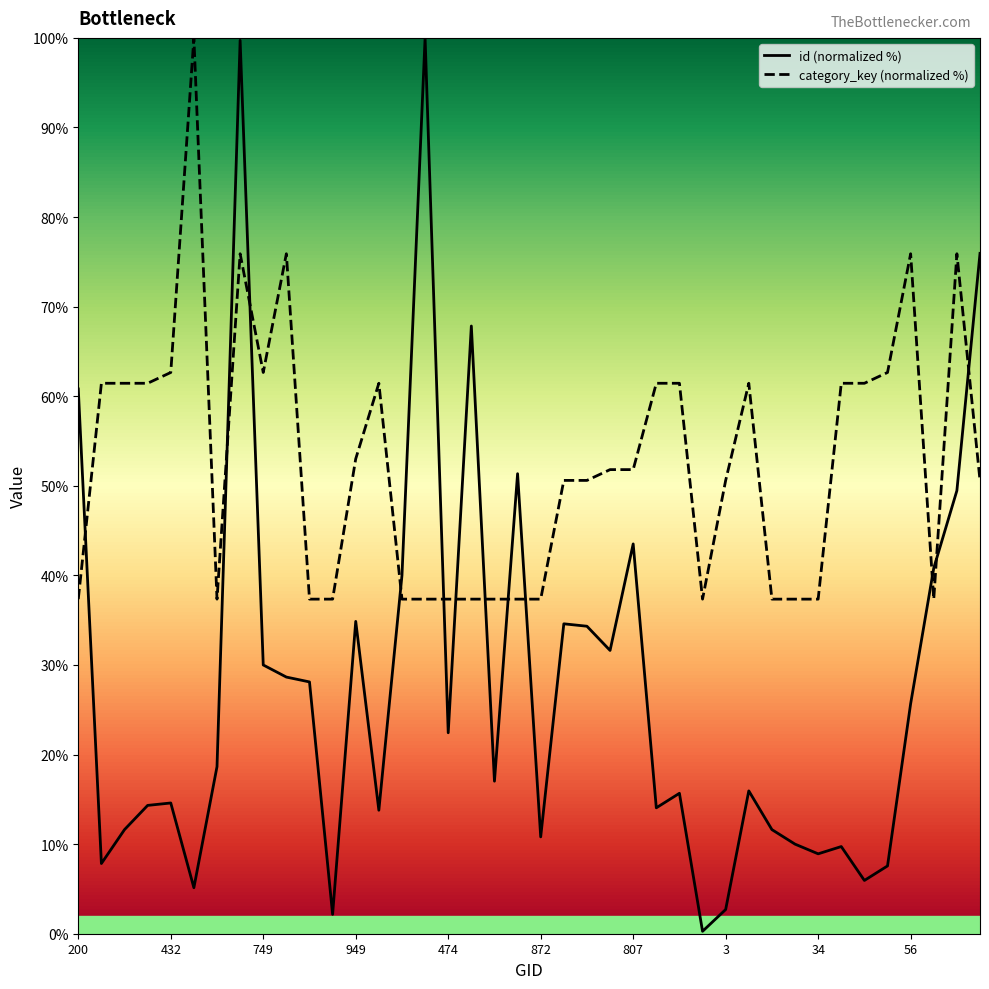

How many intersections are there between category_key (normalized %) and id (normalized %)?

12